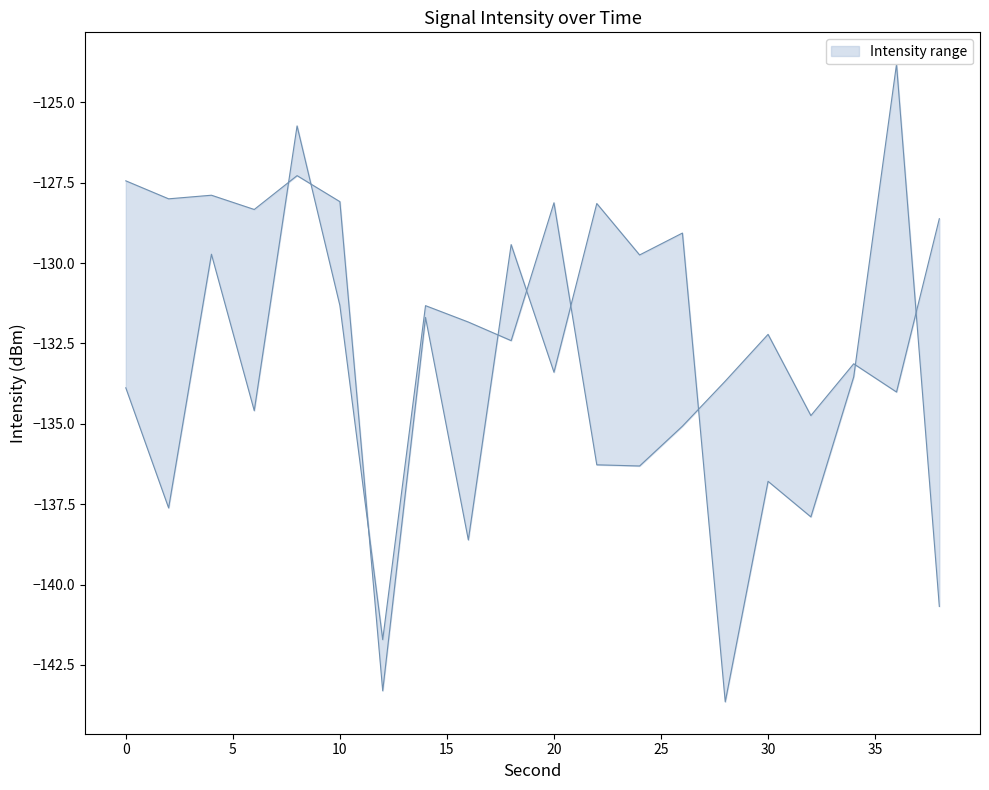

List the series in order of their peak value, highest first.

upper, lower